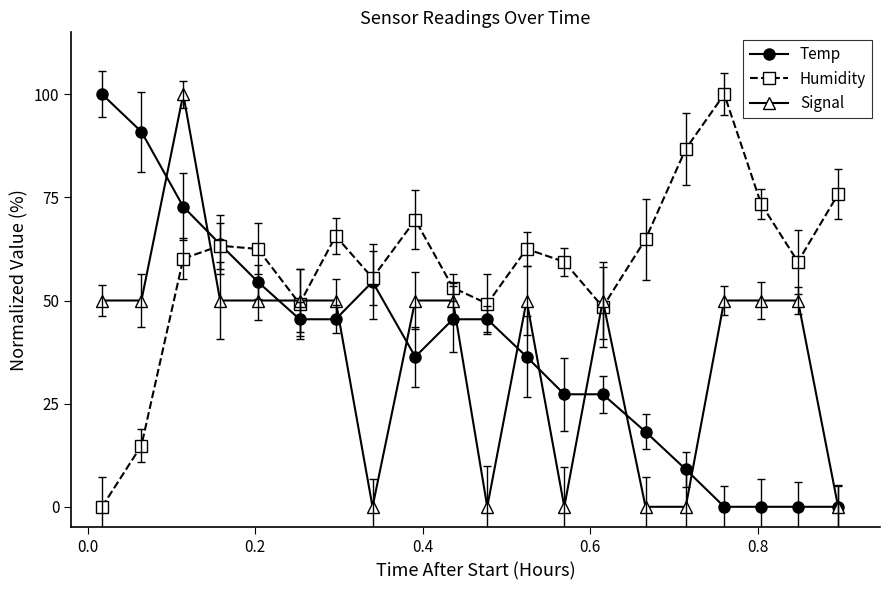

What is the value of the Temp point at the 11th from the left?

45.5